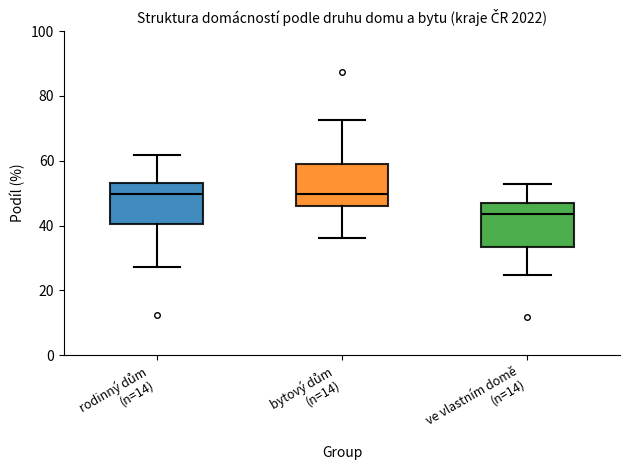

Where does the upper whisker of the box for ve vlastním domě (n=14) end on the y-axis? The values are not printed on the chart, so give them approximately, as read against the axis.

52